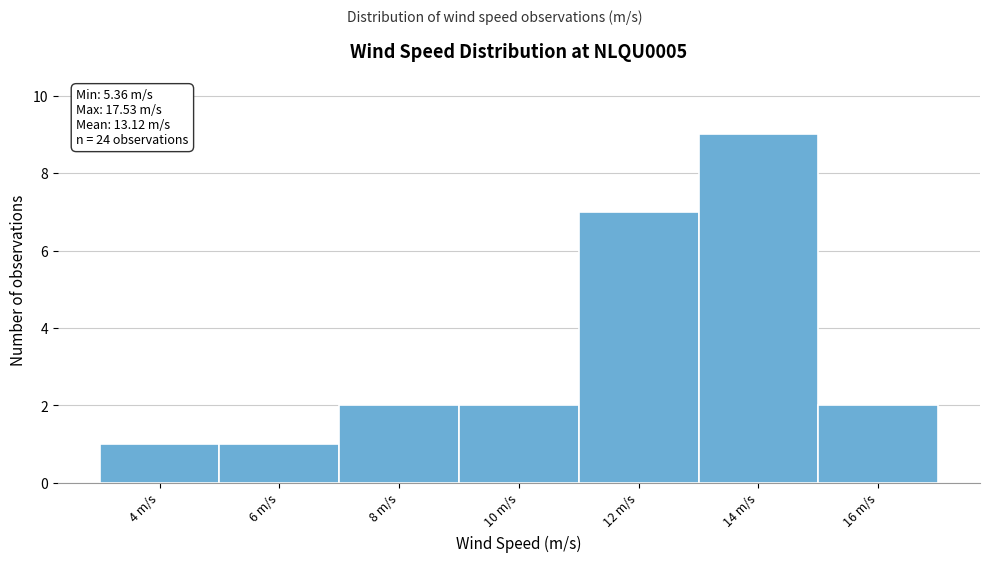

Reading left to right, list all the values displayed in this chart.

4 m/s=1	6 m/s=1	8 m/s=2	10 m/s=2	12 m/s=7	14 m/s=9	16 m/s=2